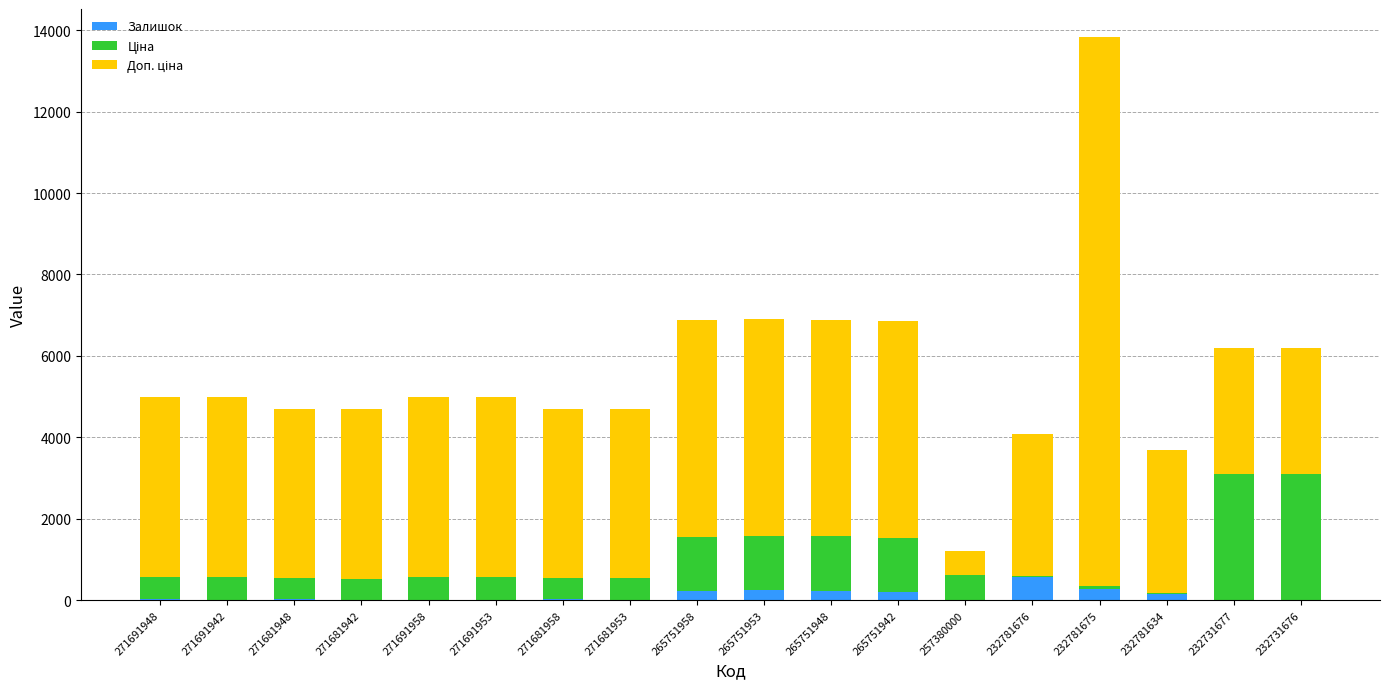

What is the maximum value for Залишок?

570.0